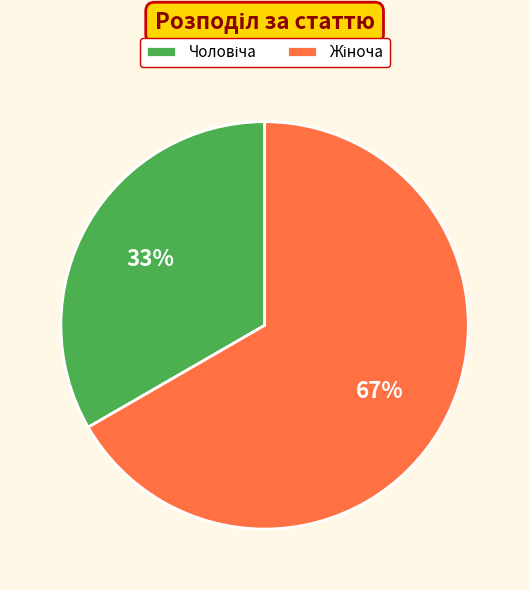

How many segments does this pie chart have?

2